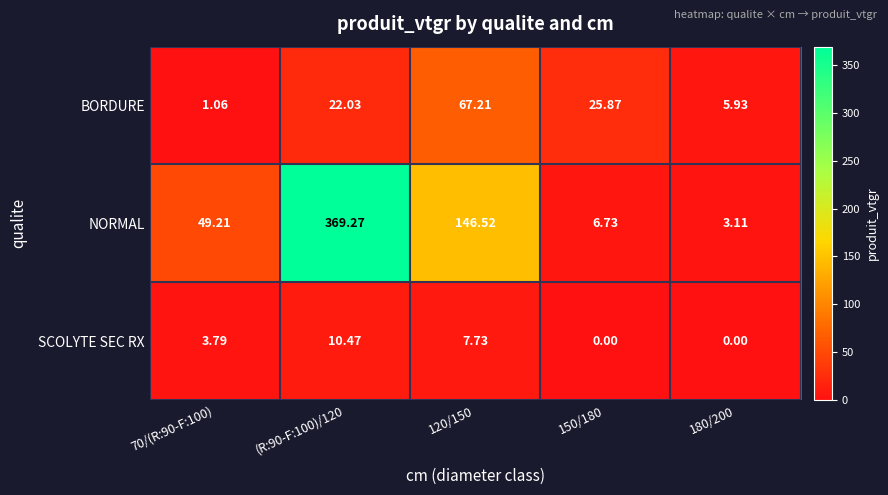

List the series in order of their overall mean, lowest first.

SCOLYTE SEC RX, BORDURE, NORMAL